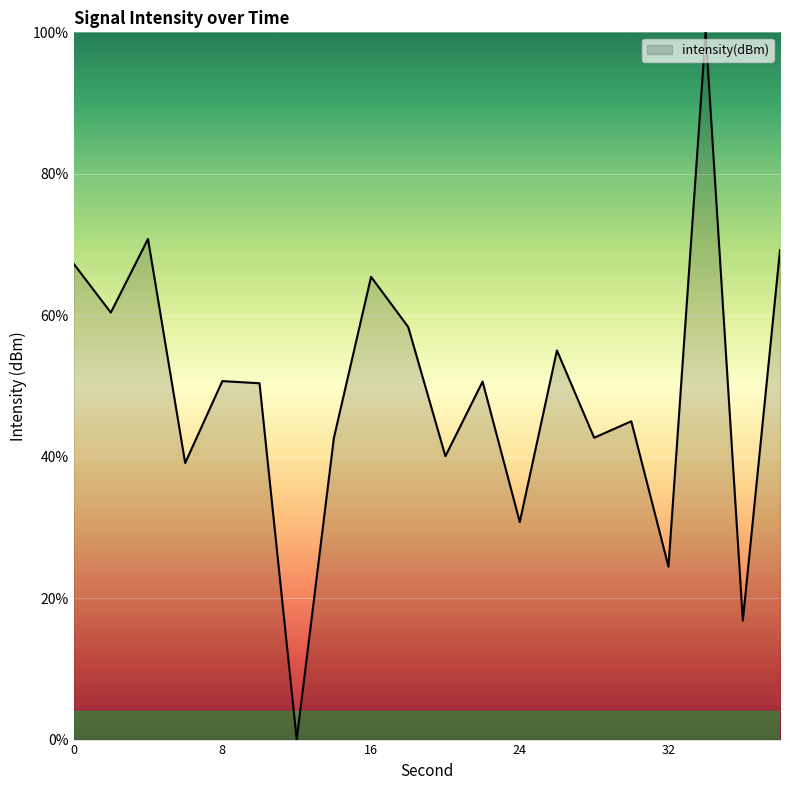

What is the greatest value displayed?

100.0